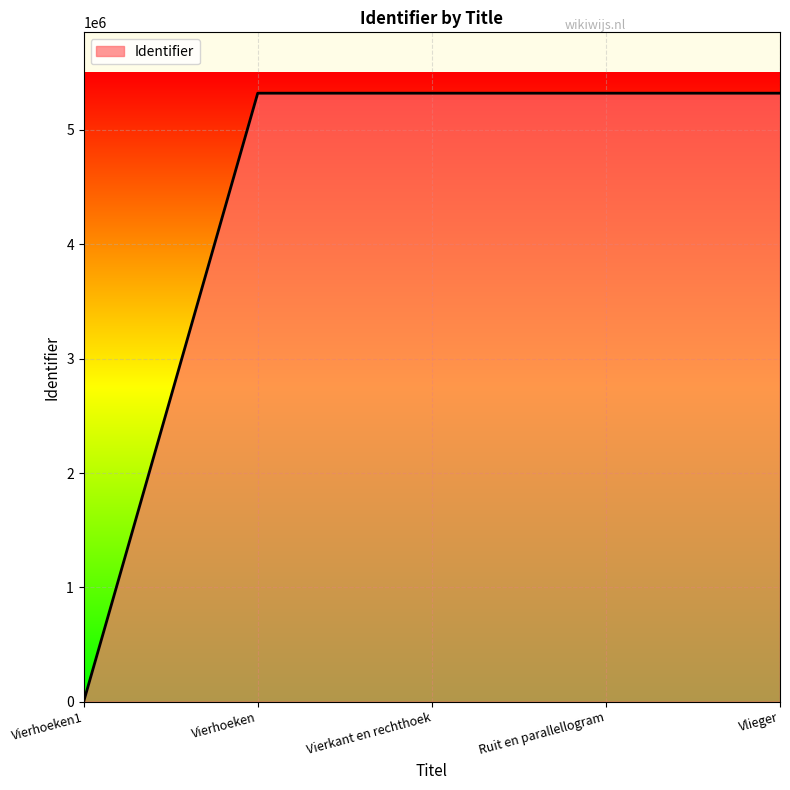

At which label is the value closest to 2660200?

Vierhoeken